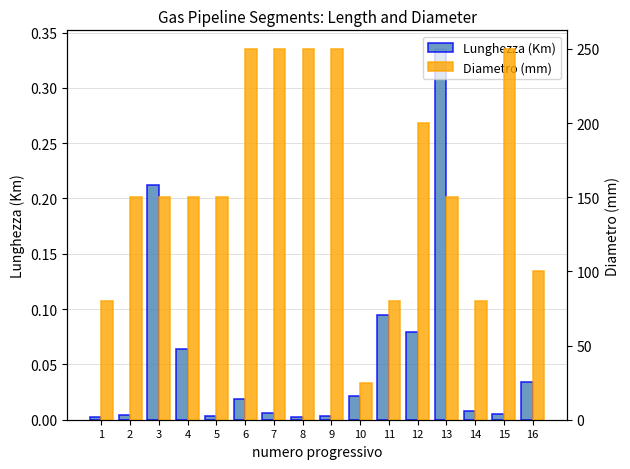

The value of Diametro (mm) at 3 is 231.0. True or false?

False